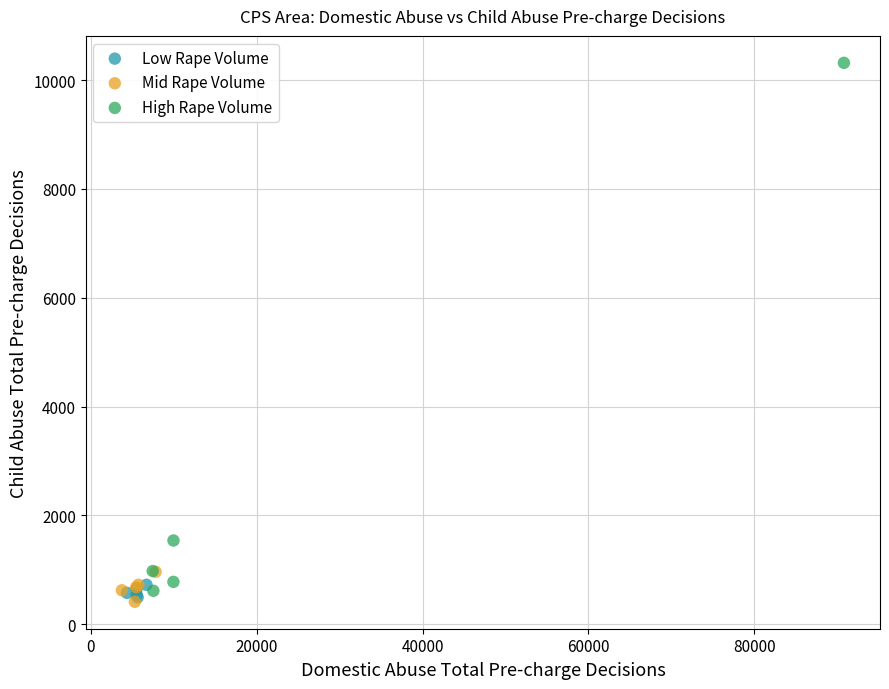

Which series has the largest Y range (max minus min)?

High Rape Volume